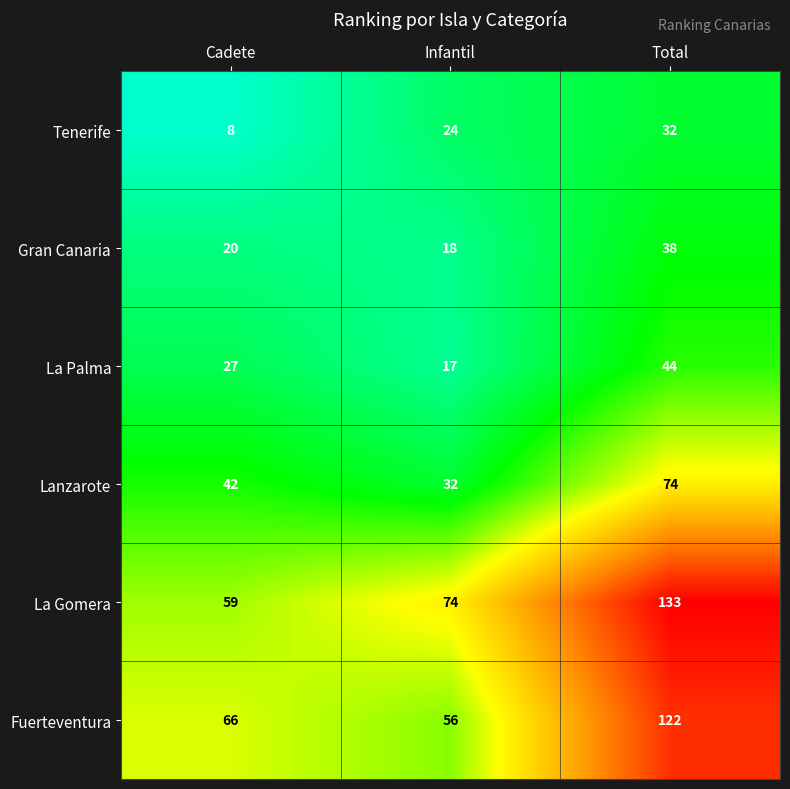

List the series in order of their peak value, lowest first.

Tenerife, Gran Canaria, La Palma, Lanzarote, Fuerteventura, La Gomera